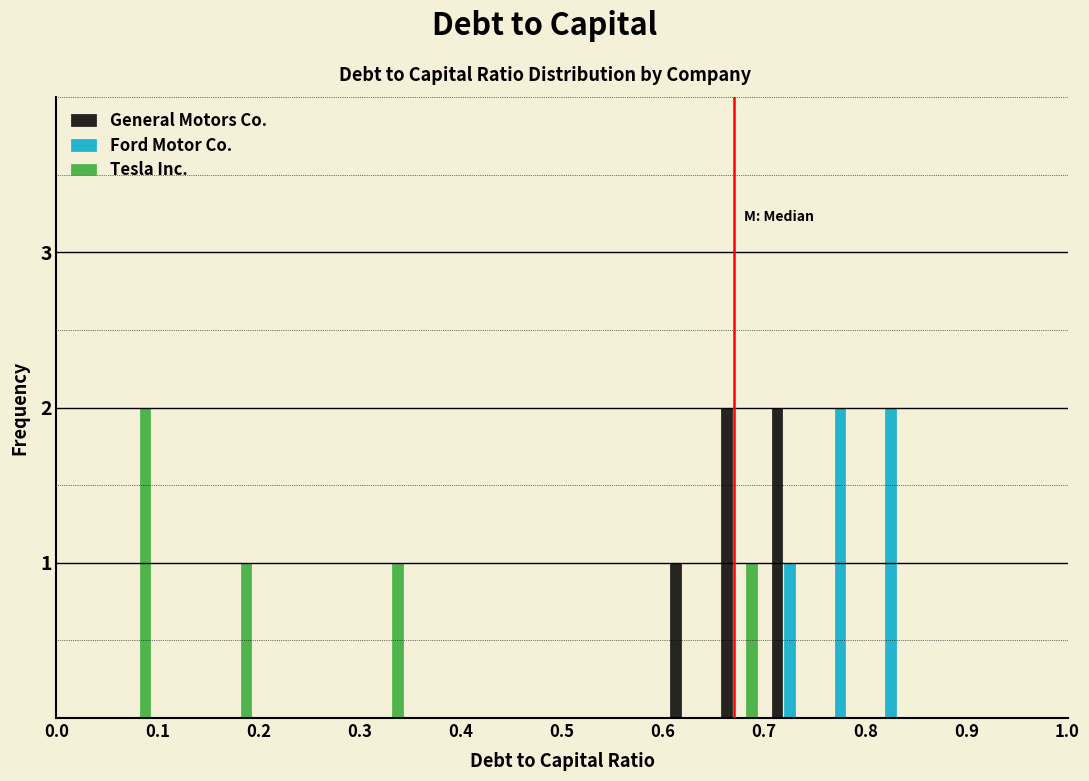

Reading left to right, transcribe this chart: for each range on the x-axis, give the height of each series' bar. The values are not printed on the chart, so give them approximately, as read against the axis.

0.00 to 0.05: General Motors Co.=0	Ford Motor Co.=0	Tesla Inc.=0
0.05 to 0.10: General Motors Co.=0	Ford Motor Co.=0	Tesla Inc.=2
0.10 to 0.15: General Motors Co.=0	Ford Motor Co.=0	Tesla Inc.=0
0.15 to 0.20: General Motors Co.=0	Ford Motor Co.=0	Tesla Inc.=1
0.20 to 0.25: General Motors Co.=0	Ford Motor Co.=0	Tesla Inc.=0
0.25 to 0.30: General Motors Co.=0	Ford Motor Co.=0	Tesla Inc.=0
0.30 to 0.35: General Motors Co.=0	Ford Motor Co.=0	Tesla Inc.=1
0.35 to 0.40: General Motors Co.=0	Ford Motor Co.=0	Tesla Inc.=0
0.40 to 0.45: General Motors Co.=0	Ford Motor Co.=0	Tesla Inc.=0
0.45 to 0.50: General Motors Co.=0	Ford Motor Co.=0	Tesla Inc.=0
0.50 to 0.55: General Motors Co.=0	Ford Motor Co.=0	Tesla Inc.=0
0.55 to 0.60: General Motors Co.=0	Ford Motor Co.=0	Tesla Inc.=0
0.60 to 0.65: General Motors Co.=1	Ford Motor Co.=0	Tesla Inc.=0
0.65 to 0.70: General Motors Co.=2	Ford Motor Co.=0	Tesla Inc.=1
0.70 to 0.75: General Motors Co.=2	Ford Motor Co.=1	Tesla Inc.=0
0.75 to 0.80: General Motors Co.=0	Ford Motor Co.=2	Tesla Inc.=0
0.80 to 0.85: General Motors Co.=0	Ford Motor Co.=2	Tesla Inc.=0
0.85 to 0.90: General Motors Co.=0	Ford Motor Co.=0	Tesla Inc.=0
0.90 to 0.95: General Motors Co.=0	Ford Motor Co.=0	Tesla Inc.=0
0.95 to 1.00: General Motors Co.=0	Ford Motor Co.=0	Tesla Inc.=0